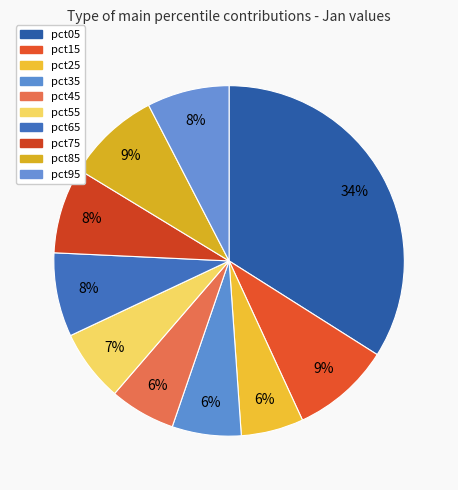

What is the ratio of the value at pct15 to the value at pct05?

0.3